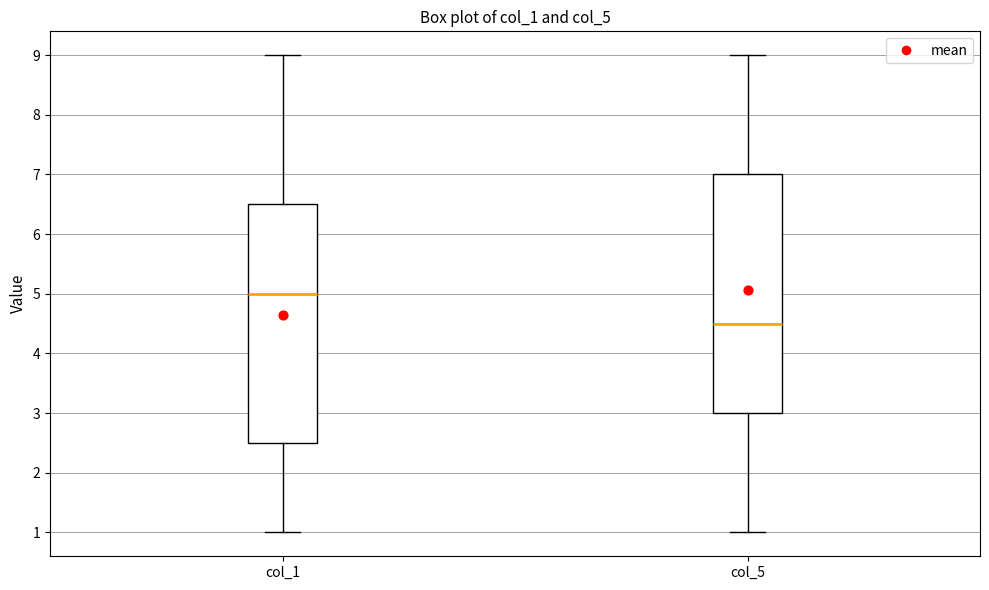

Which box's median line is the lowest?

col_5